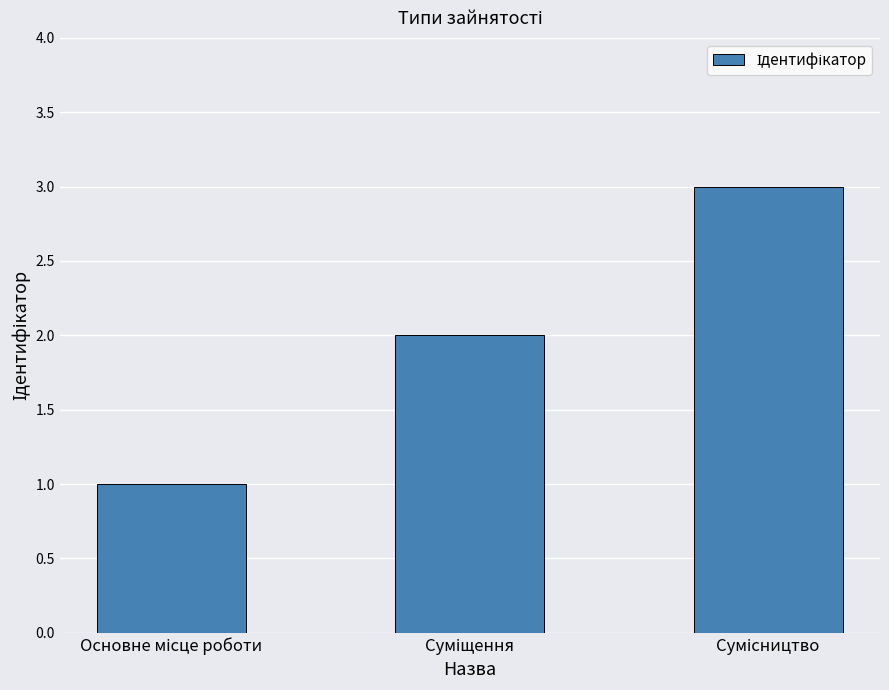

Are the bars grouped side by side (vs. stacked)?

No